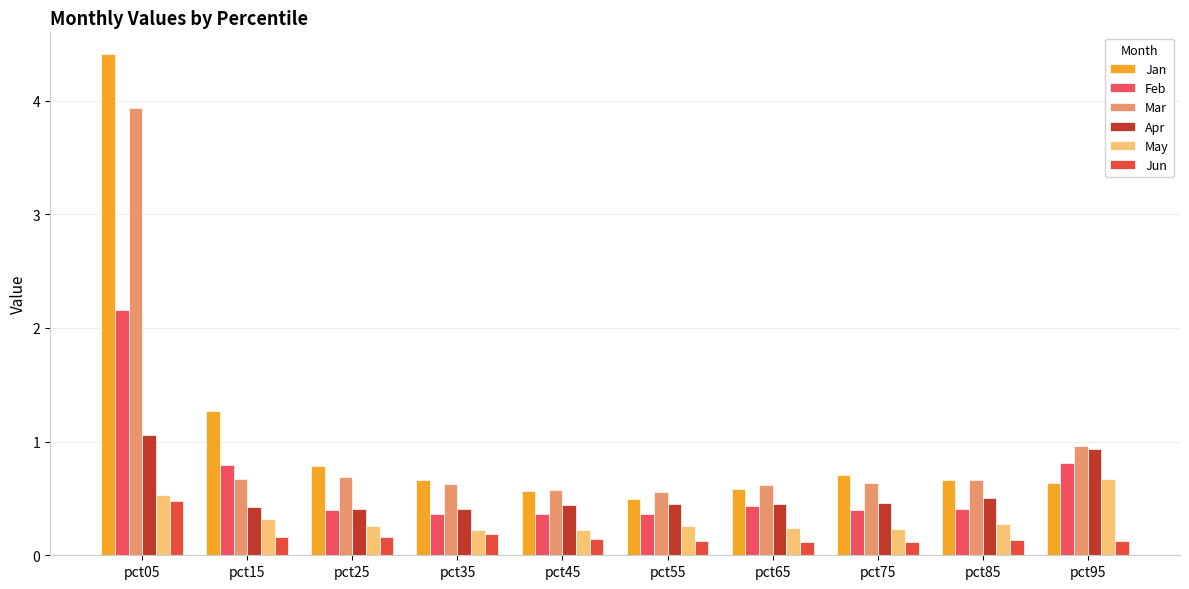

How many May values are between 0 and 1?

10